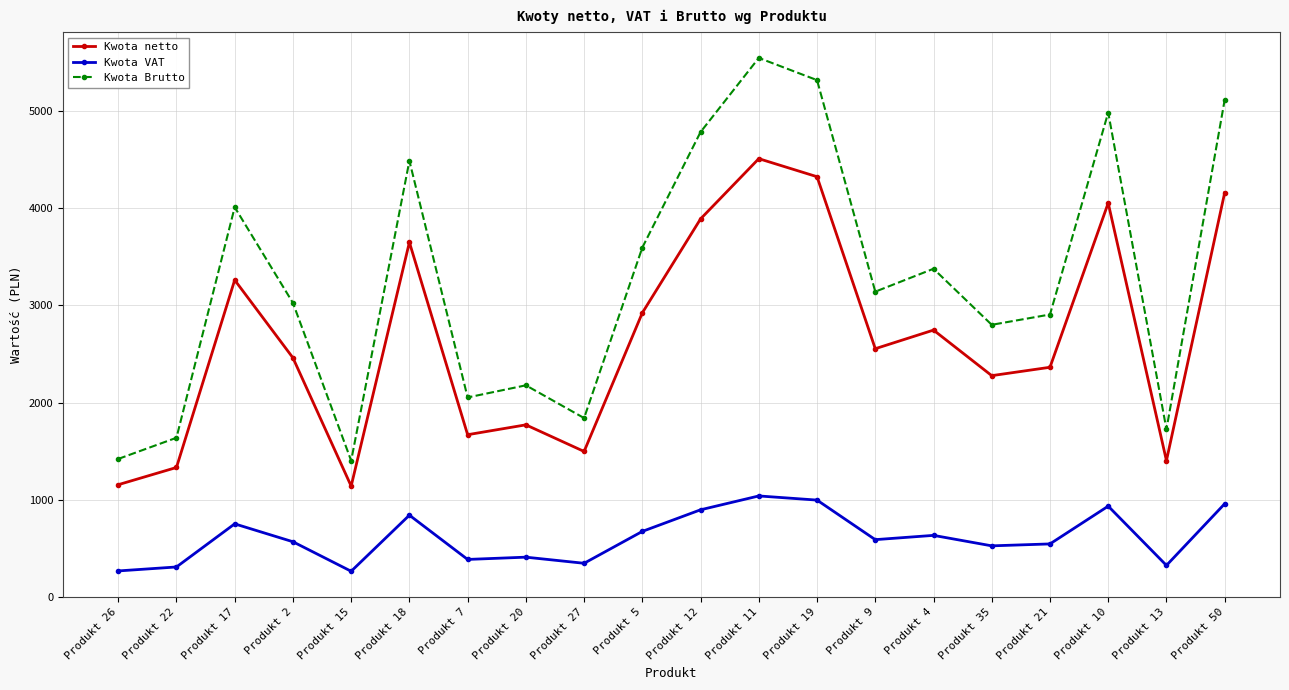

What is the value of the Kwota VAT point at the 17th from the left?

543.5